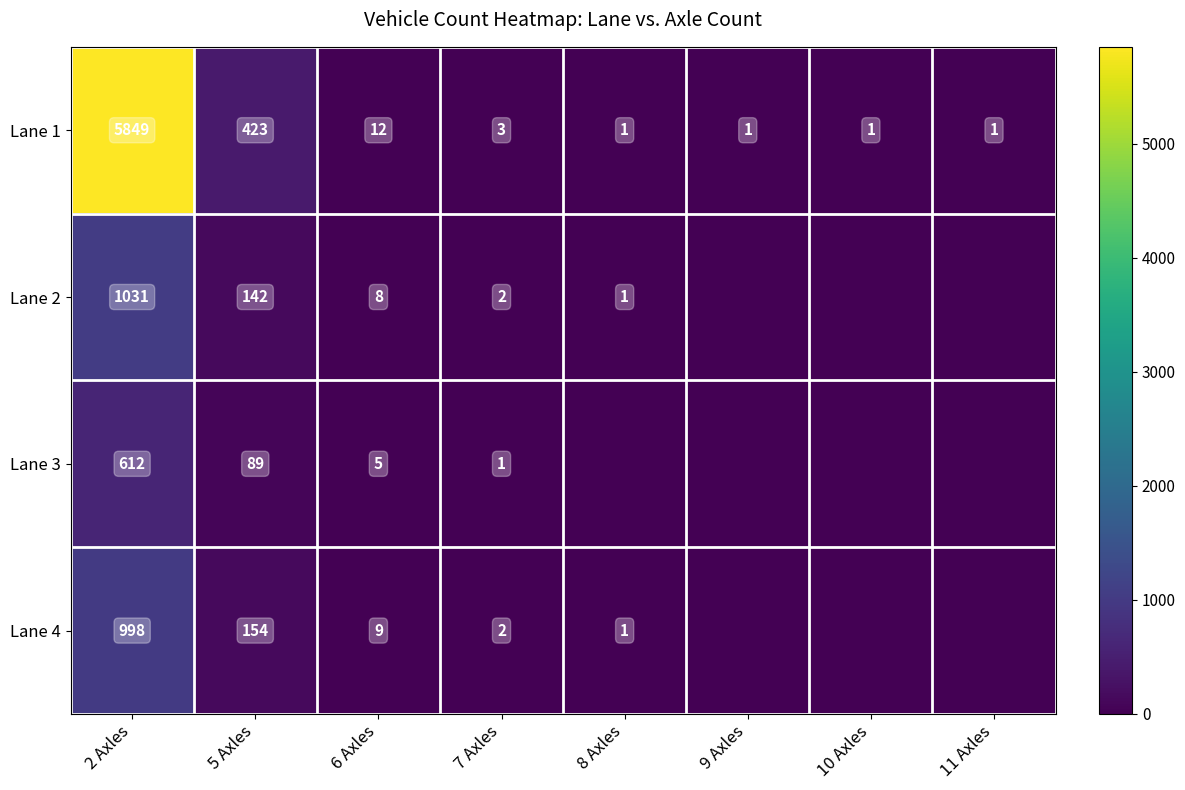

True or false: Lane 2 has a value of 142 at 5 Axles.

True